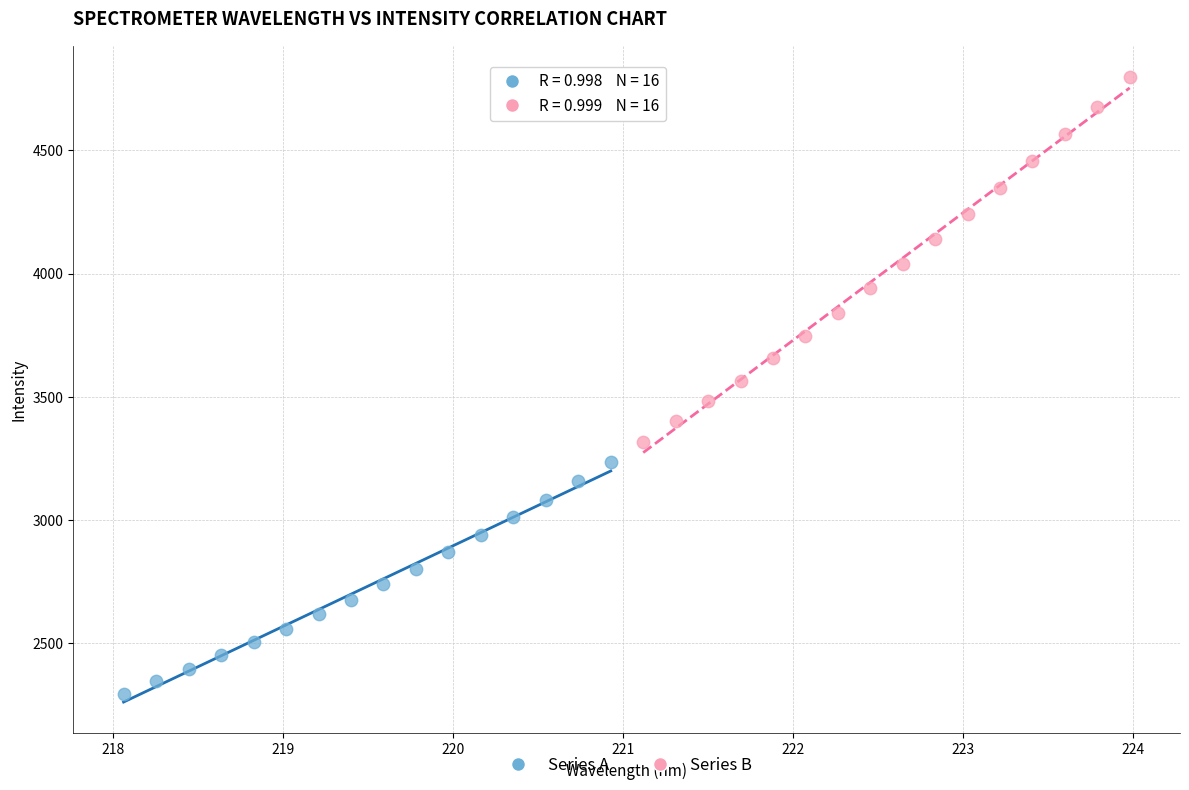

What are all the series names shown in the legend?

Series A, Series B